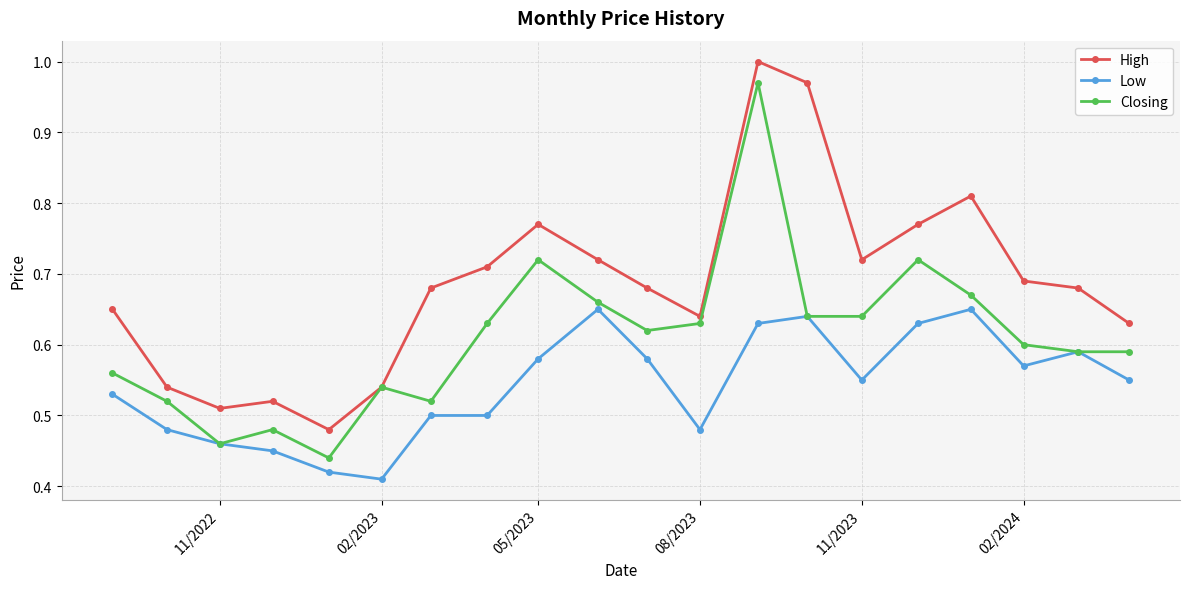

Rank the series by their maximum value, from highest to lowest.

High, Closing, Low